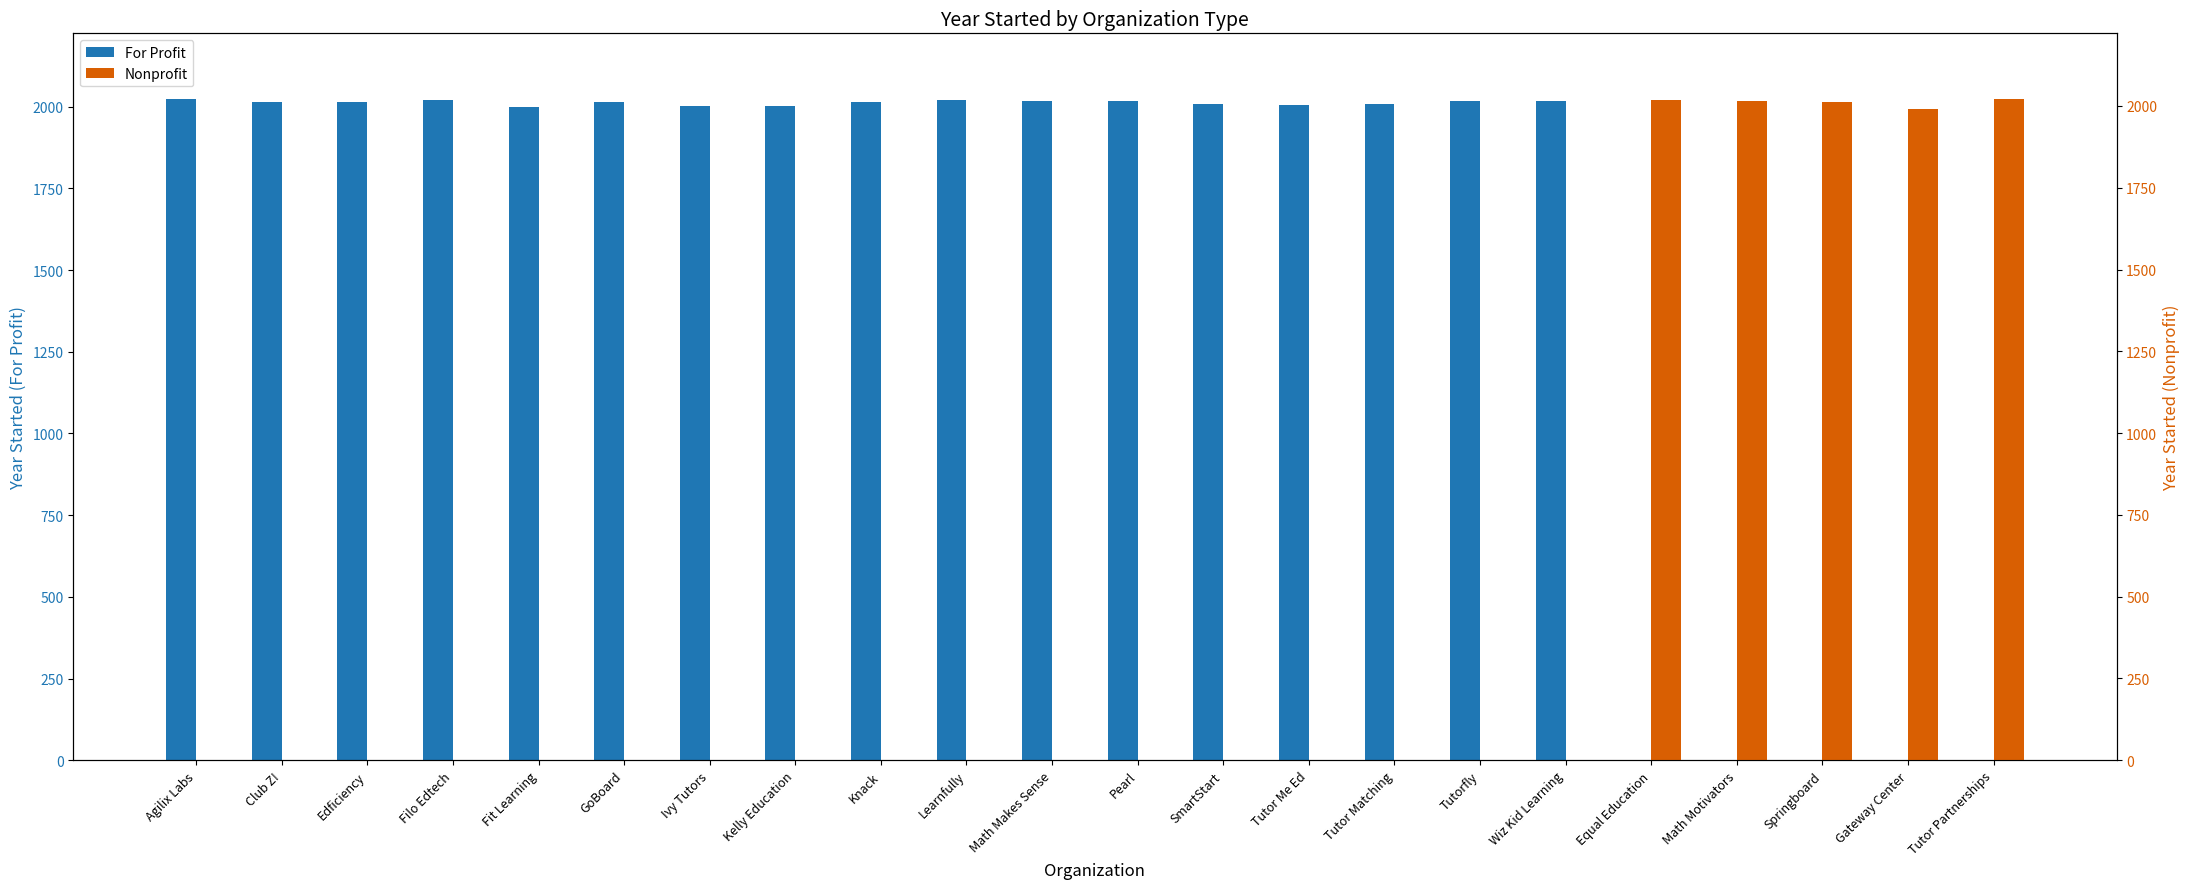

Is the value of Nonprofit at Tutorfly greater than the value of For Profit at Gateway Center?

No